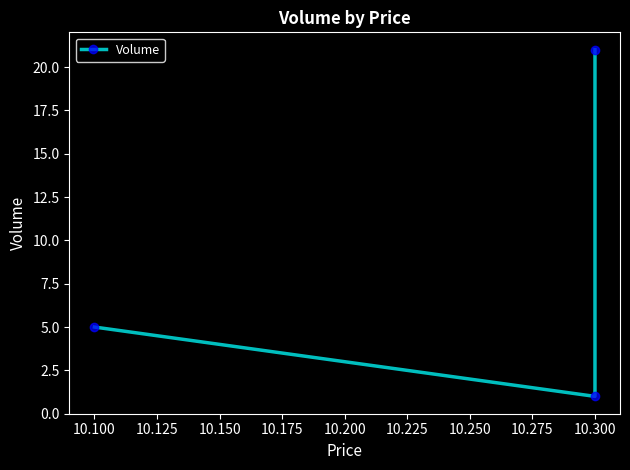

What is the greatest value displayed?

21